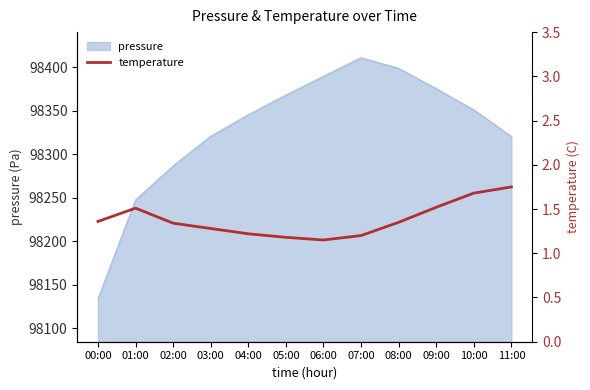

Where is the first local minimum?

06:00